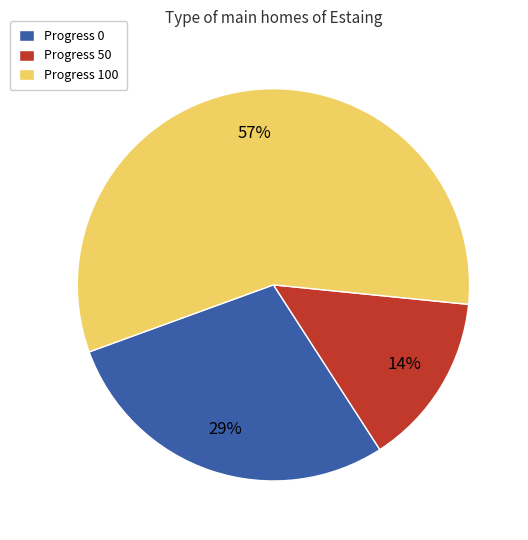

How many segments does this pie chart have?

3